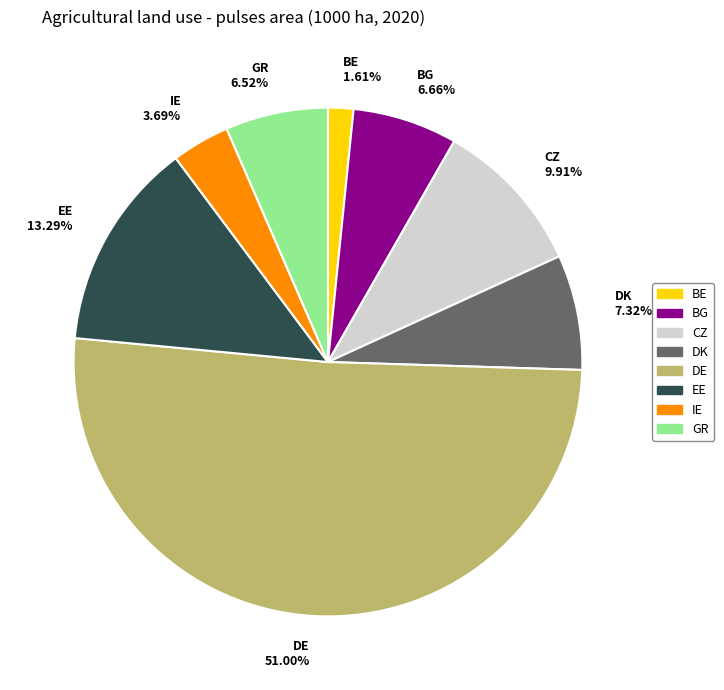

Is there a majority slice in this chart?

Yes